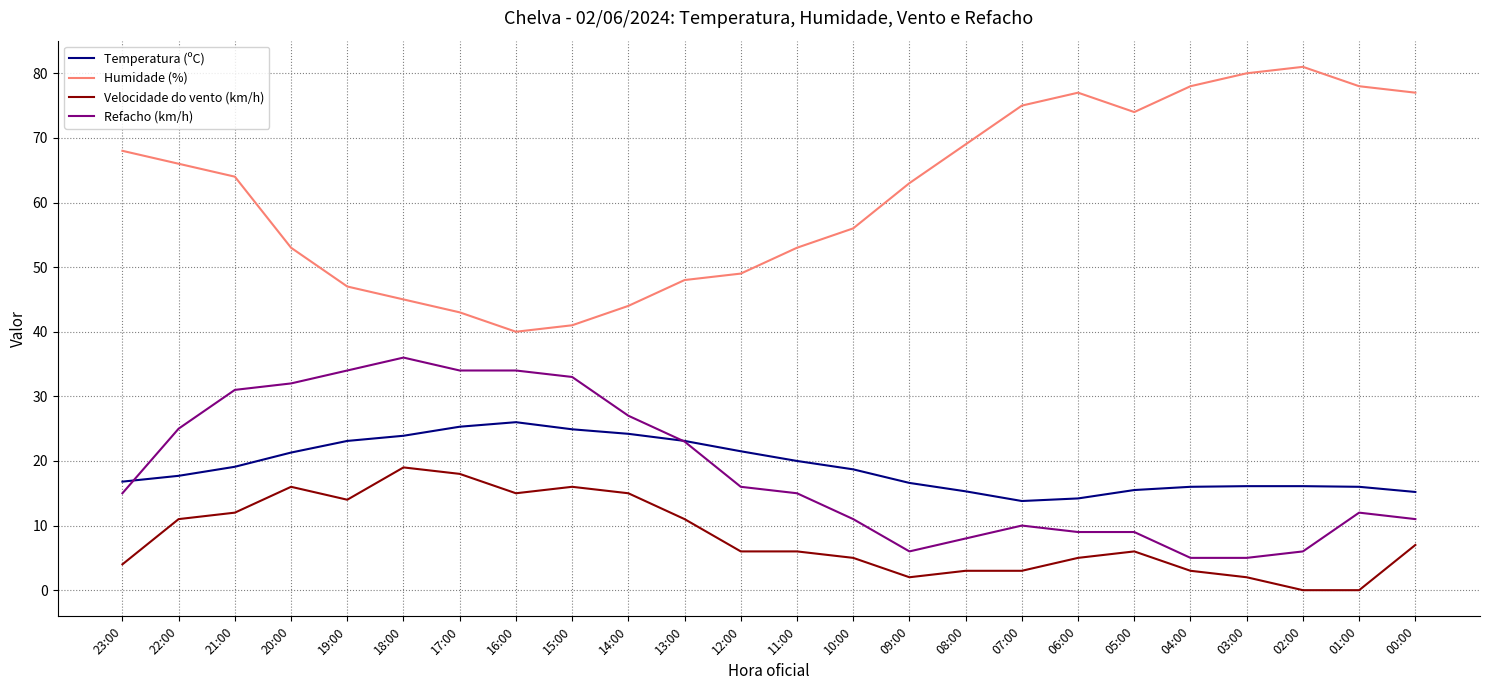

Is the value of Velocidade do vento (km/h) at 20:00 greater than the value of Humidade (%) at 13:00?

No